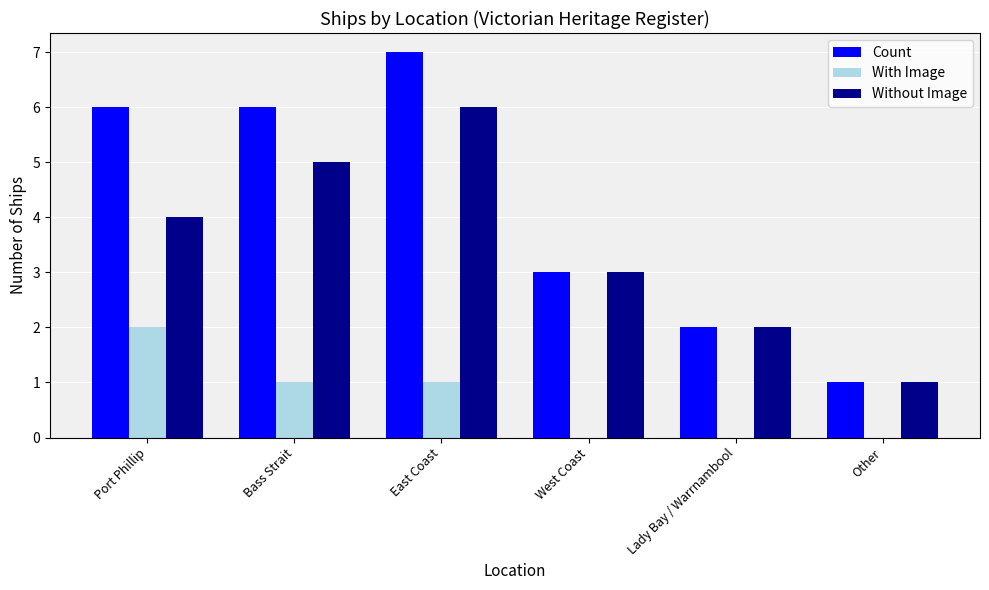

What is the sum of the Count values at West Coast and Lady Bay / Warrnambool?

5